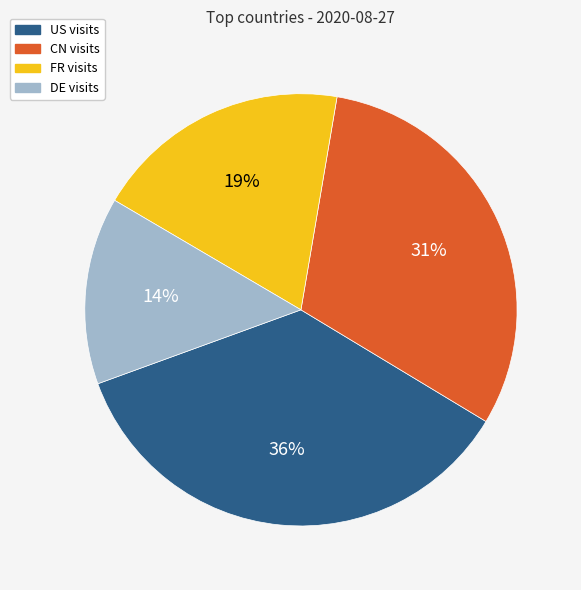

Count the number of slices in the pie.

4